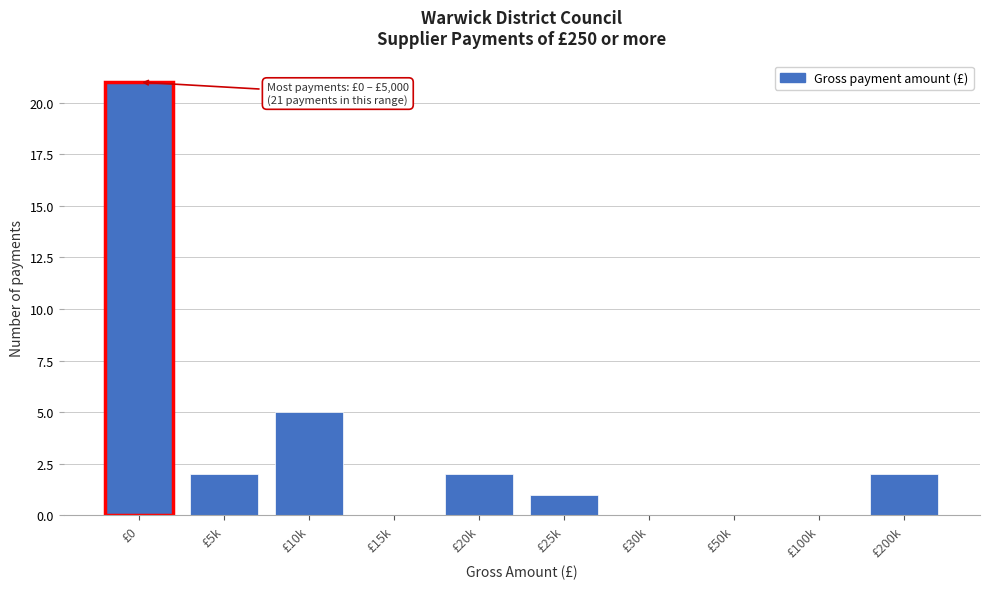

Reading right to left, list all the values displayed in this chart.

£200k=2	£100k=0	£50k=0	£30k=0	£25k=1	£20k=2	£15k=0	£10k=5	£5k=2	£0=21